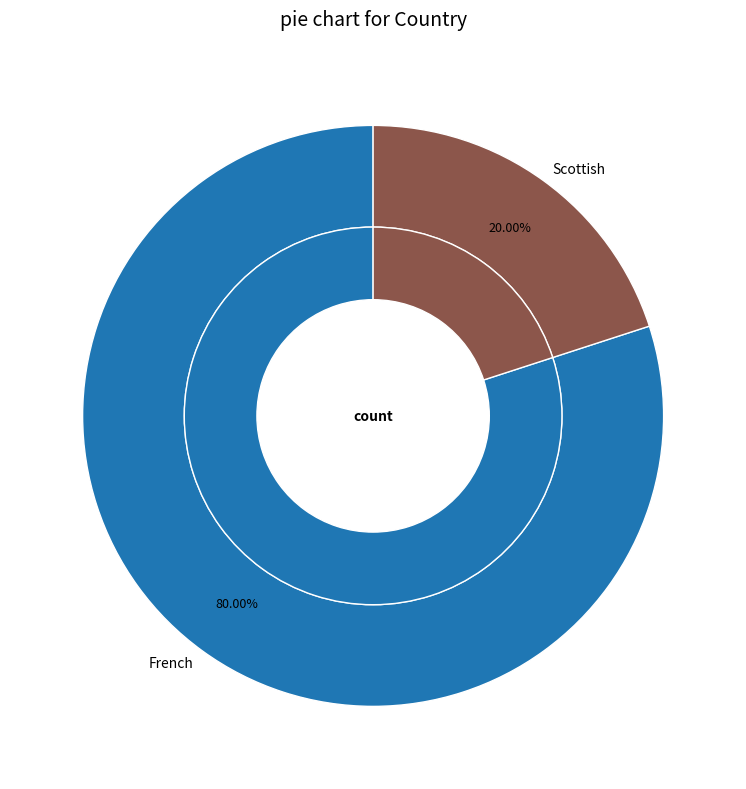

To the nearest percent, what is the difference between the Scottish and French slice percentages?

60%